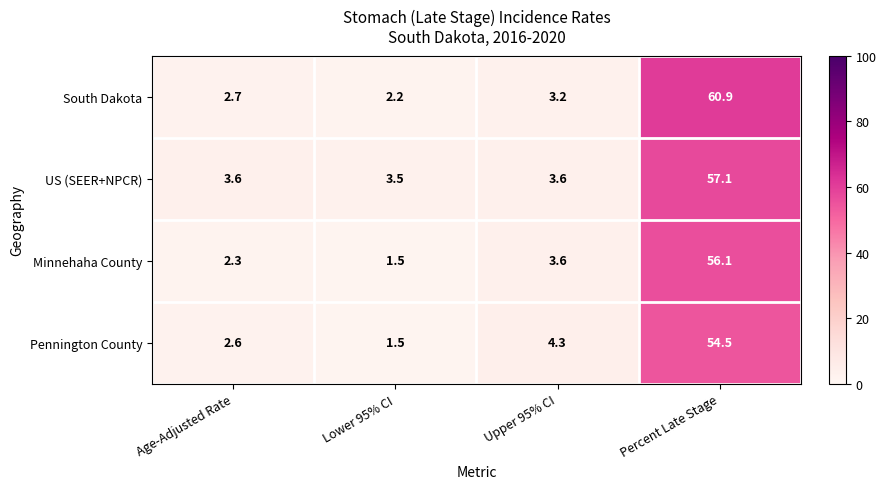

Reading left to right, transcribe all the data shown in this chart.

South Dakota: Age-Adjusted Rate=2.7	Lower 95% CI=2.2	Upper 95% CI=3.2	Percent Late Stage=60.9
US (SEER+NPCR): Age-Adjusted Rate=3.6	Lower 95% CI=3.5	Upper 95% CI=3.6	Percent Late Stage=57.1
Minnehaha County: Age-Adjusted Rate=2.3	Lower 95% CI=1.5	Upper 95% CI=3.6	Percent Late Stage=56.1
Pennington County: Age-Adjusted Rate=2.6	Lower 95% CI=1.5	Upper 95% CI=4.3	Percent Late Stage=54.5